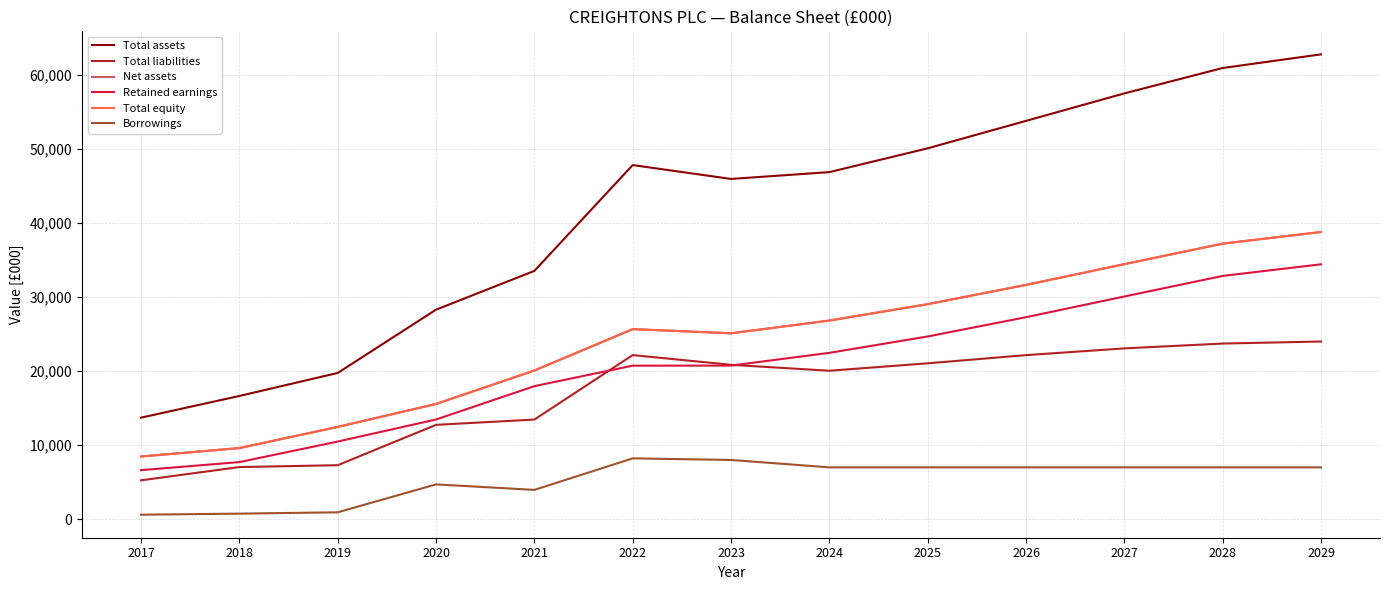

Reading left to right, what are all the values shown in this chart?

Total assets: 13715.0	16646.0	19756.0	28309.0	33547.0	47848.0	45974.3	46893.8	50111.8	53821.2	57533.5	60964.4	62809.7
Total liabilities: 5248.0	7041.0	7290.0	12743.0	13461.0	22170.0	20857.7	20054.8	21059.7	22165.0	23077.0	23730.5	24005.0
Net assets: 8467.0	9605.0	12466.0	15566.0	20086.0	25678.0	25116.5	26839.0	29052.1	31656.2	34456.6	37233.9	38804.7
Retained earnings: 6623.0	7711.0	10487.0	13467.0	17973.0	20742.0	20750.5	22473.0	24686.1	27290.2	30090.6	32867.9	34438.7
Total equity: 8467.0	9605.0	12466.0	15566.0	20086.0	25678.0	25116.5	26839.0	29052.1	31656.2	34456.6	37233.9	38804.7
Borrowings: 602.0	747.0	926.0	4698.0	3955.0	8216.0	8000.0	7000.0	7000.0	7000.0	7000.0	7000.0	7000.0